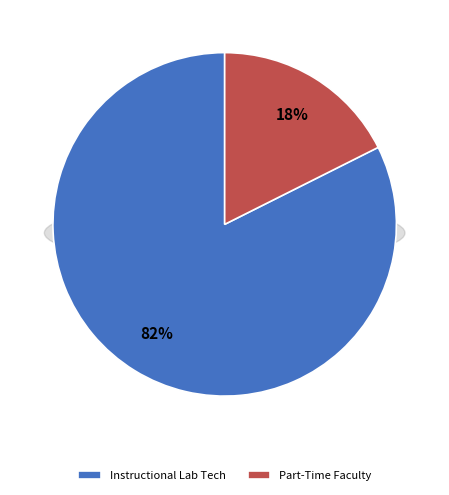

To the nearest percent, what portion does Instructional Lab Tech represent?

82%